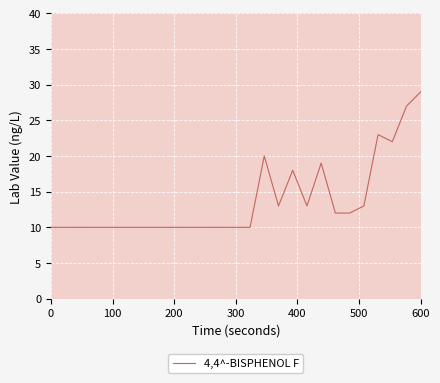

What is the smallest value displayed?

10